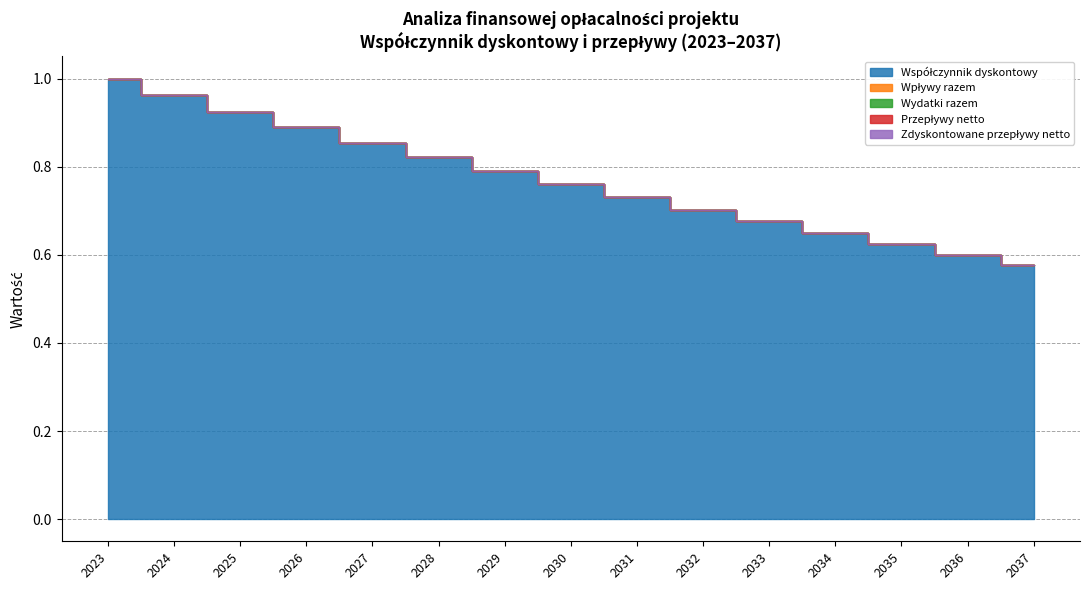

What are all the series names shown in the legend?

Współczynnik dyskontowy, Wpływy razem, Wydatki razem, Przepływy netto, Zdyskontowane przepływy netto